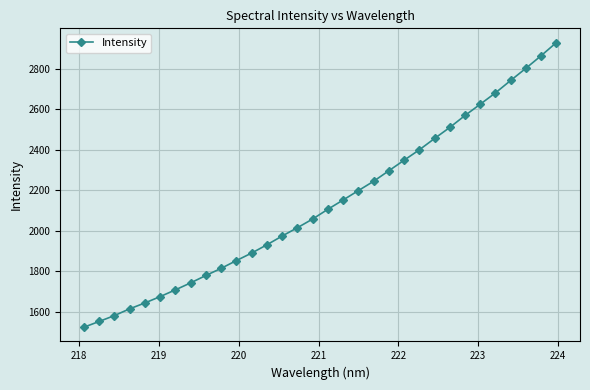

What is the value of the 9th point from the left?

1779.2